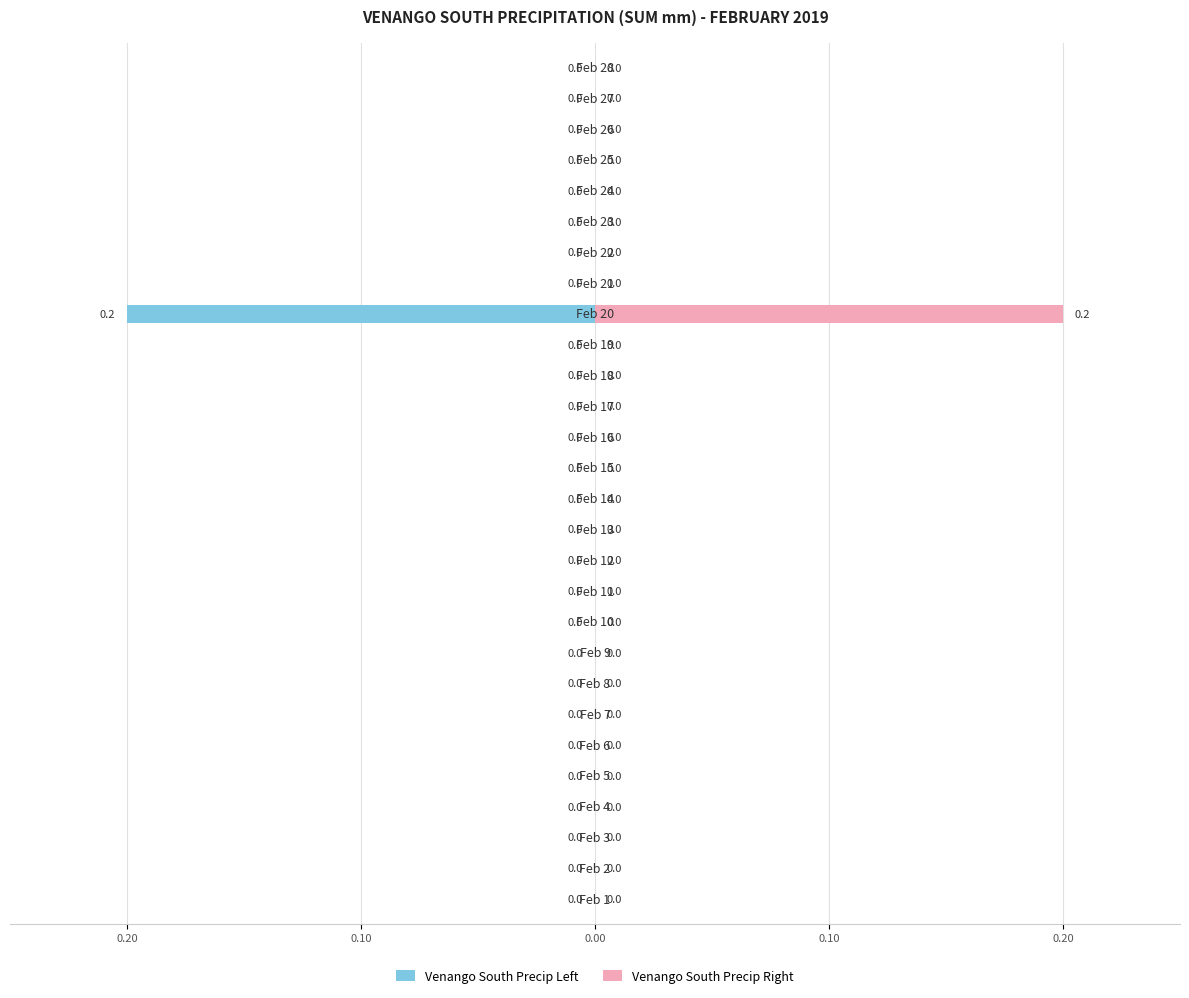

Is the value of Venango South Precip Right at 5 greater than the value of Venango South Precip Left at 27?

No